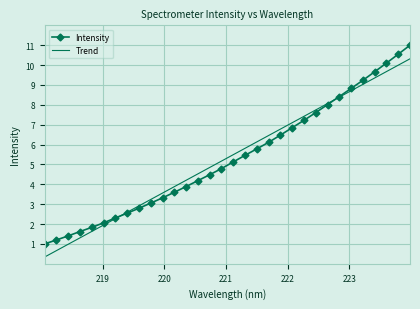

List the series in order of their peak value, lowest first.

Trend, Intensity